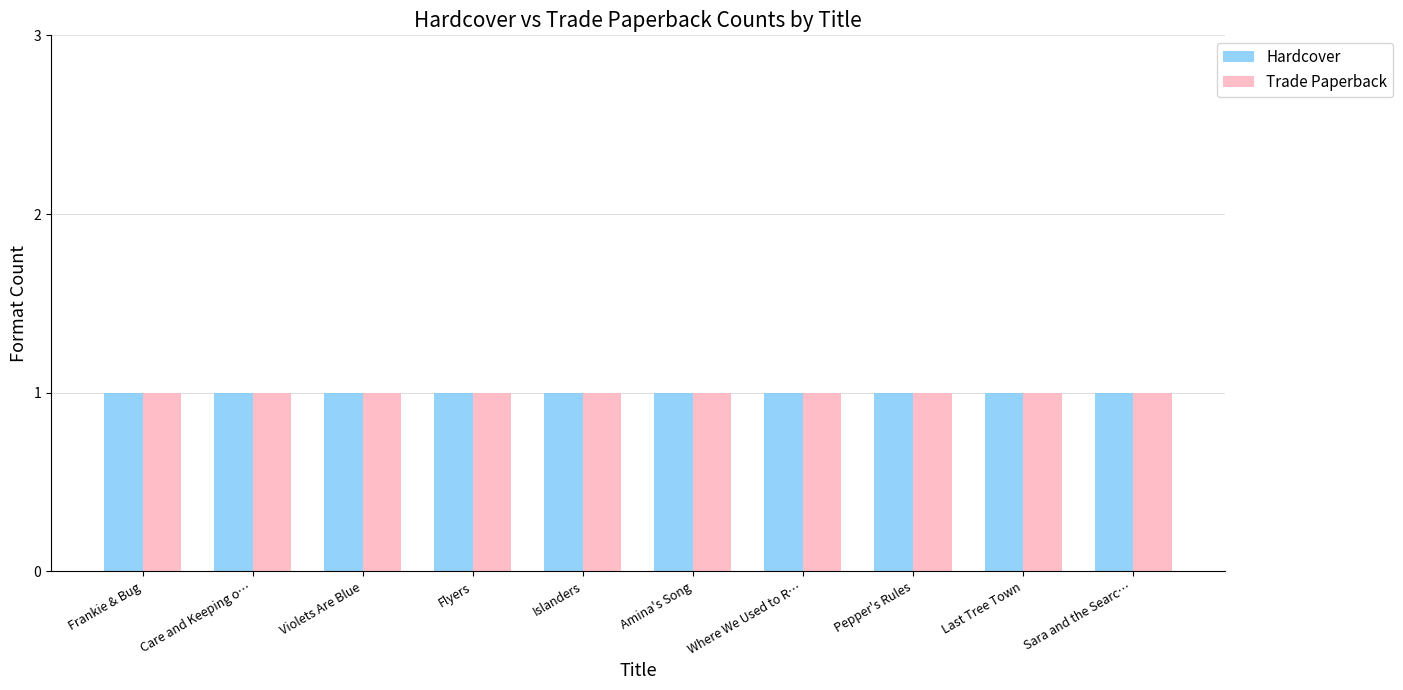

At which label does Trade Paperback reach its peak?

Frankie & Bug